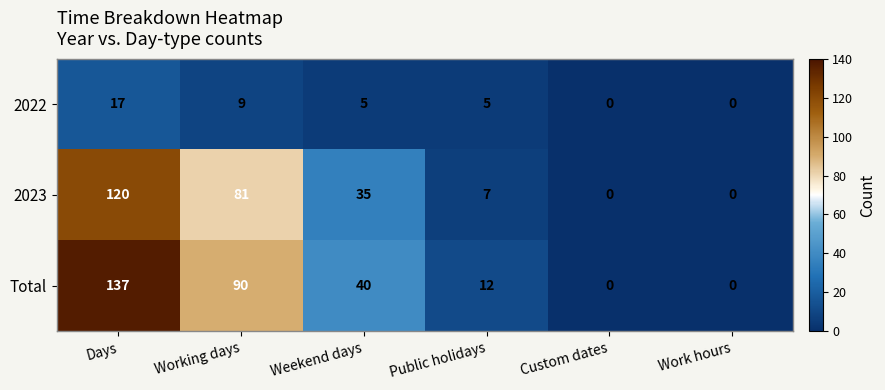

Where does the Total series first go above 40?

Days